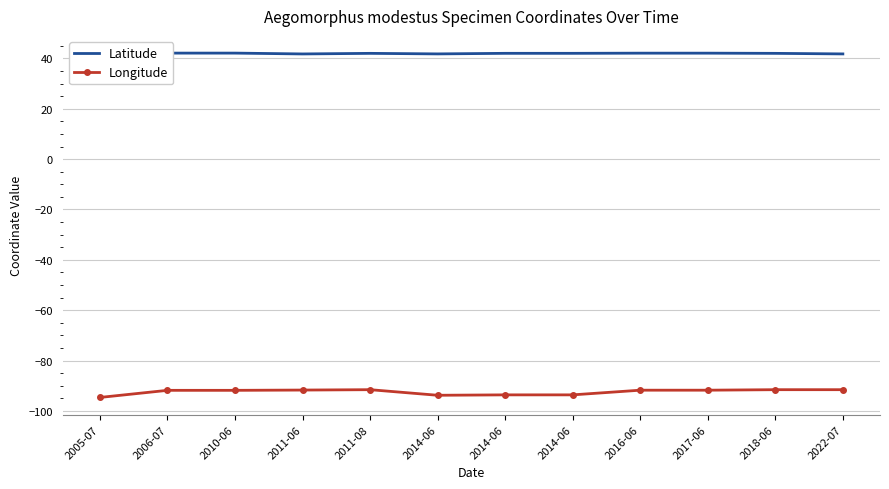

What is the difference between the highest and lowest values at 2010-06?

133.9